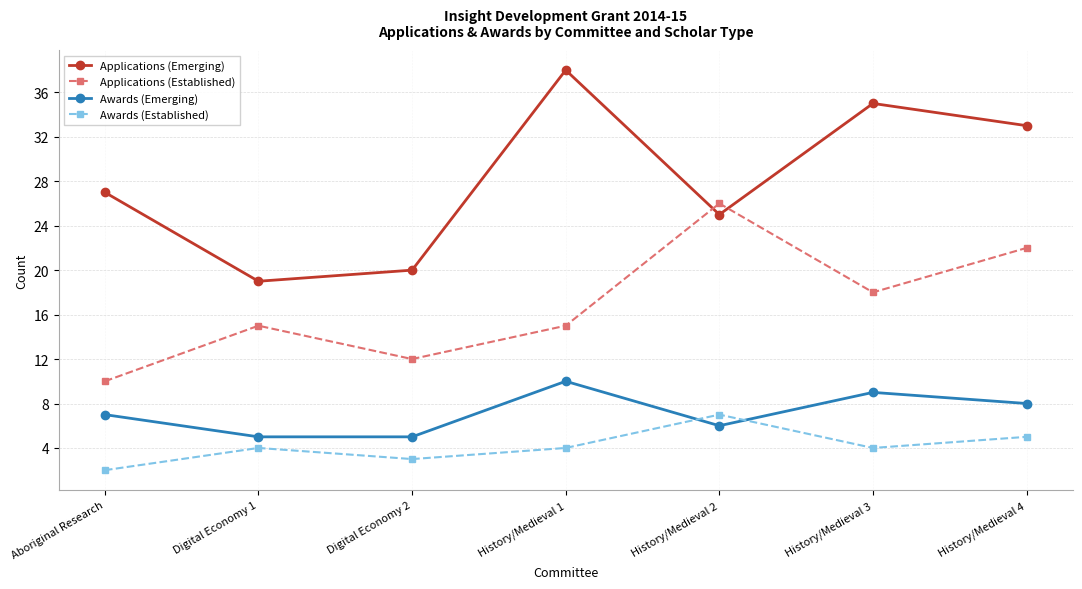

Where is Applications (Emerging) nearest to the value 28?

Aboriginal Research